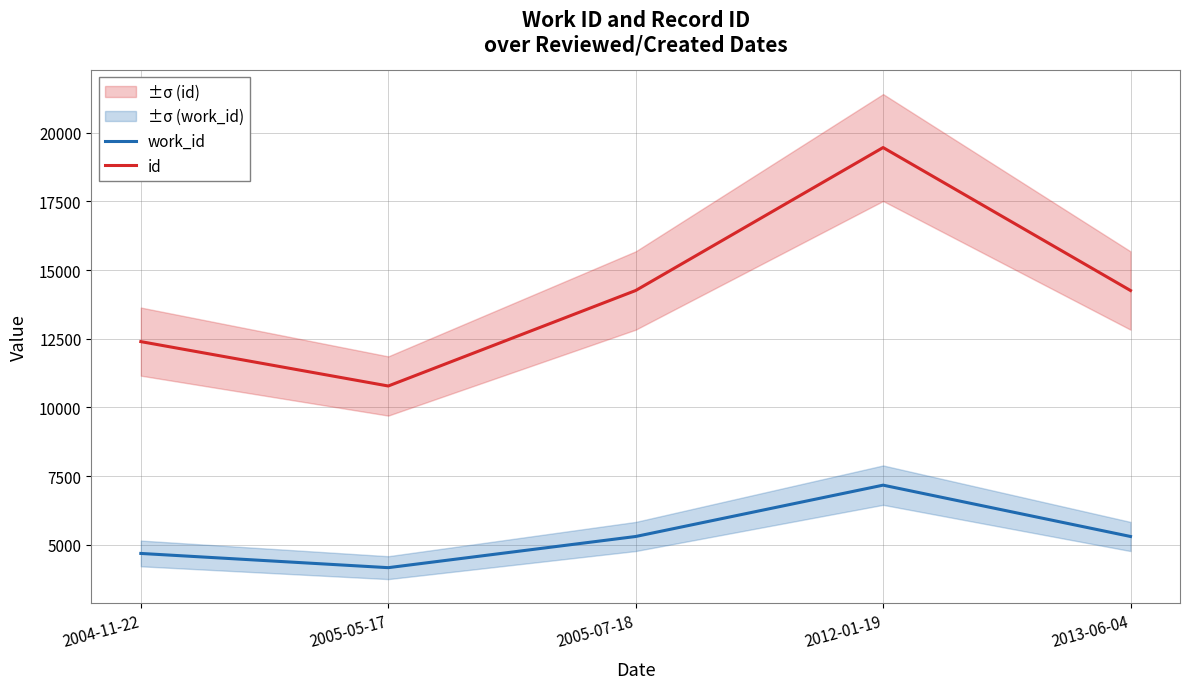

What is the value of the work_id point at the 3rd from the left?

5302